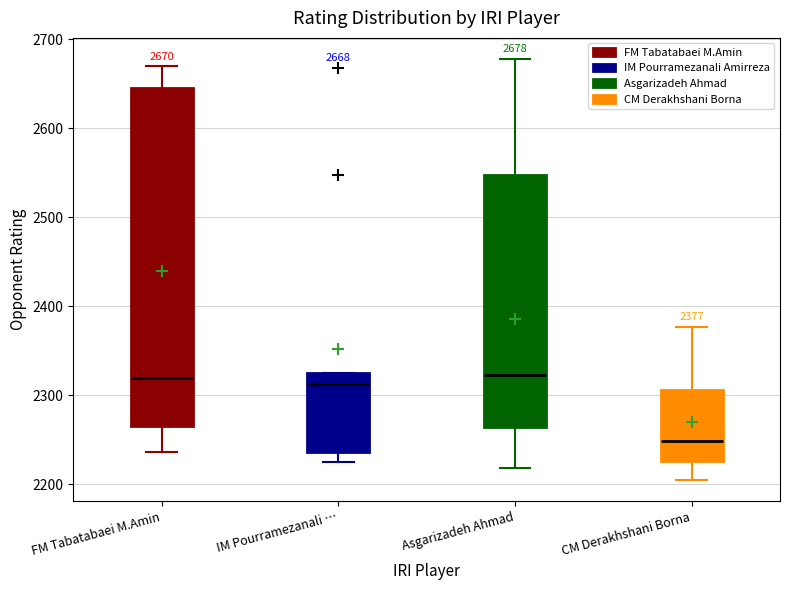

Which box is the tallest, from its lower edge to its upper edge?

FM Tabatabaei M.Amin